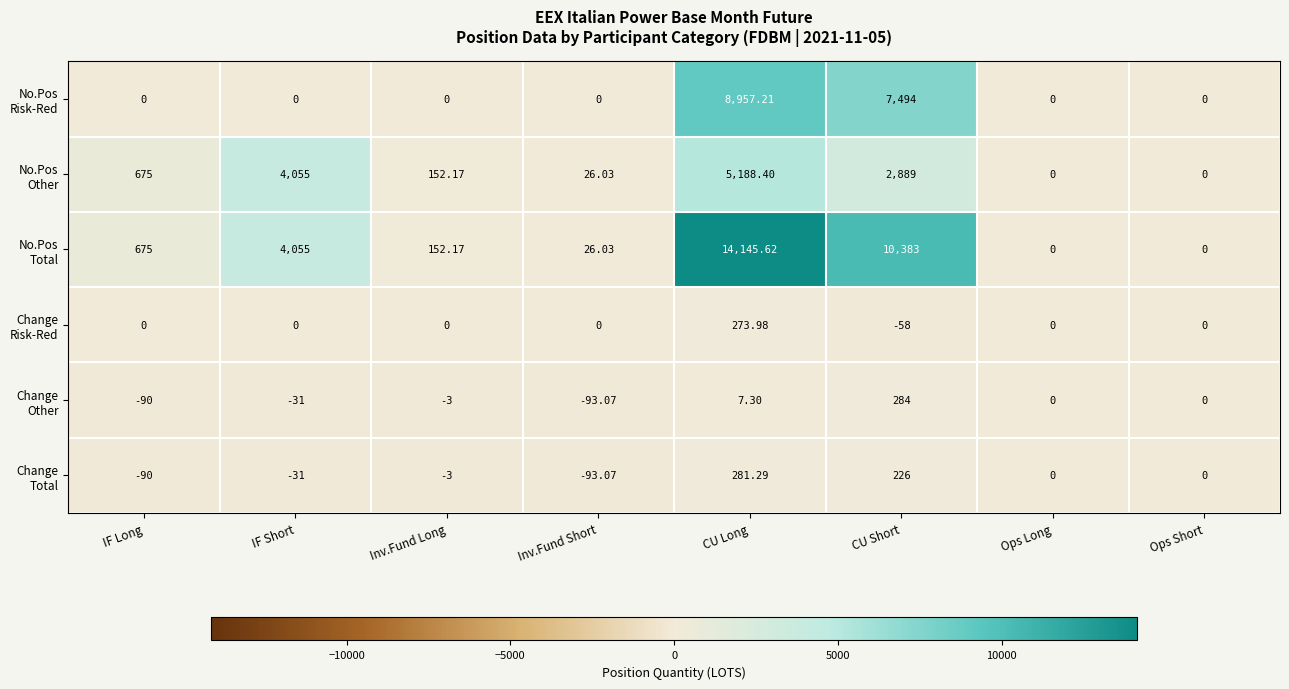

Which category has the lowest value across all series?

Inv.Fund Short